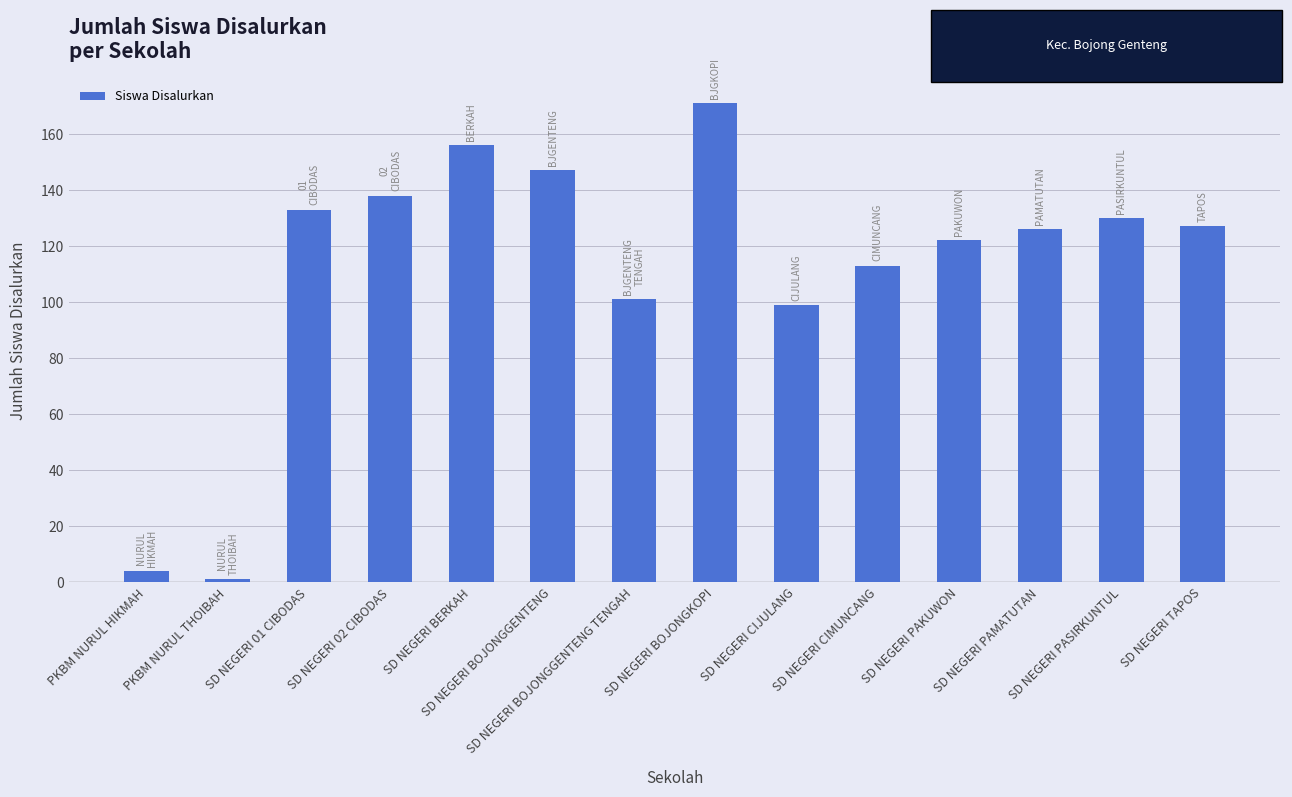

What is the maximum value shown in the chart?

171